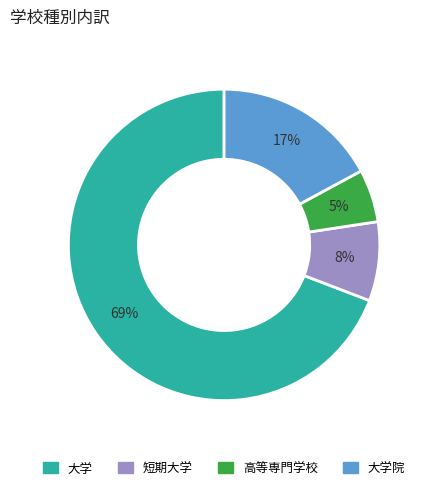

Between 大学院 and 大学, which is larger?

大学